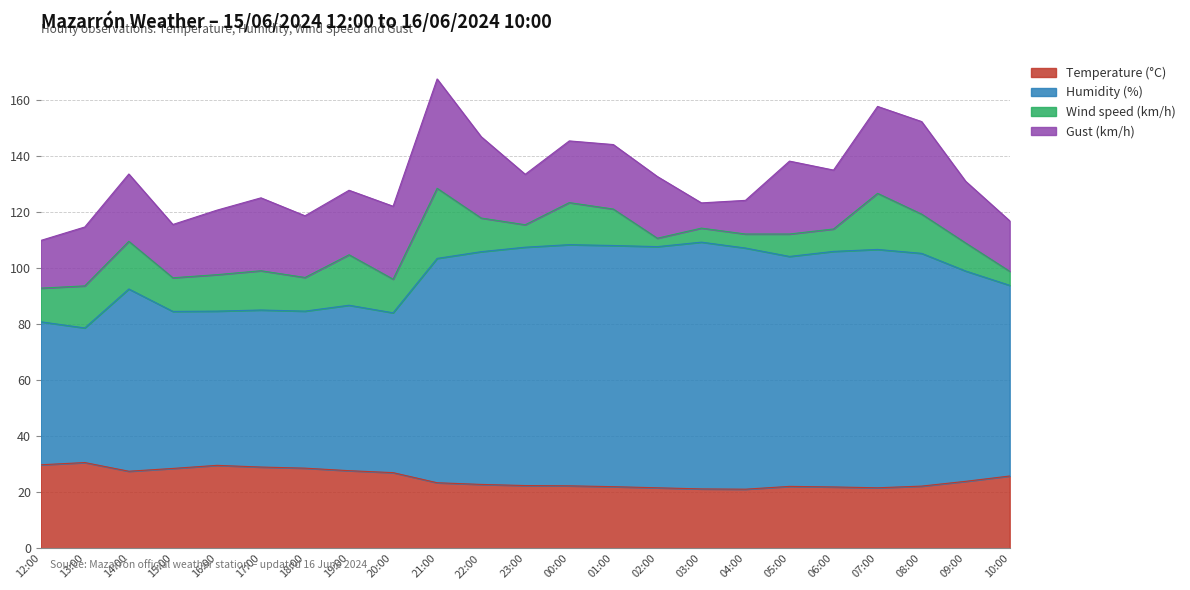

What are all the series names shown in the legend?

Temperature (°C), Humidity (%), Wind speed (km/h), Gust (km/h)